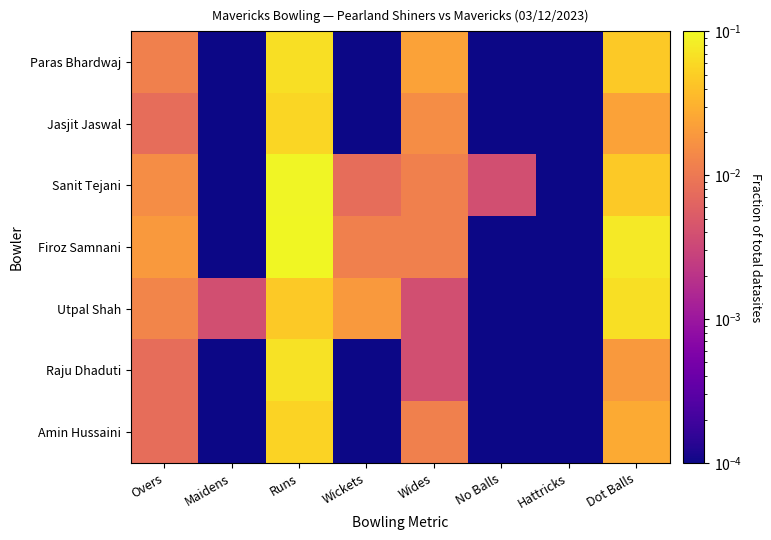

At which category is the sum across all series the highest?

Runs